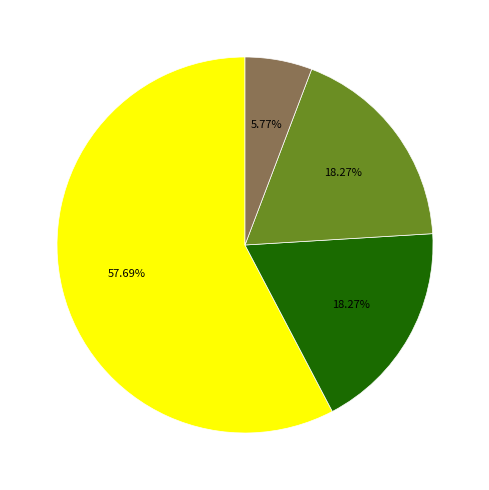

Does any single category account for the majority?

Yes